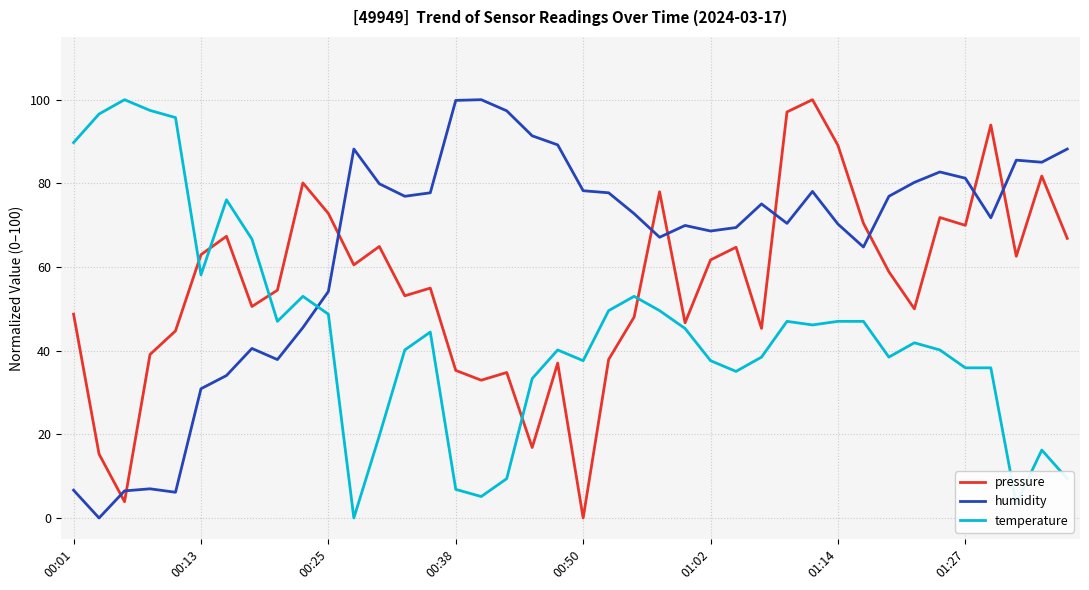

What is the difference between the maximum and minimum values in the temperature series?

100.0